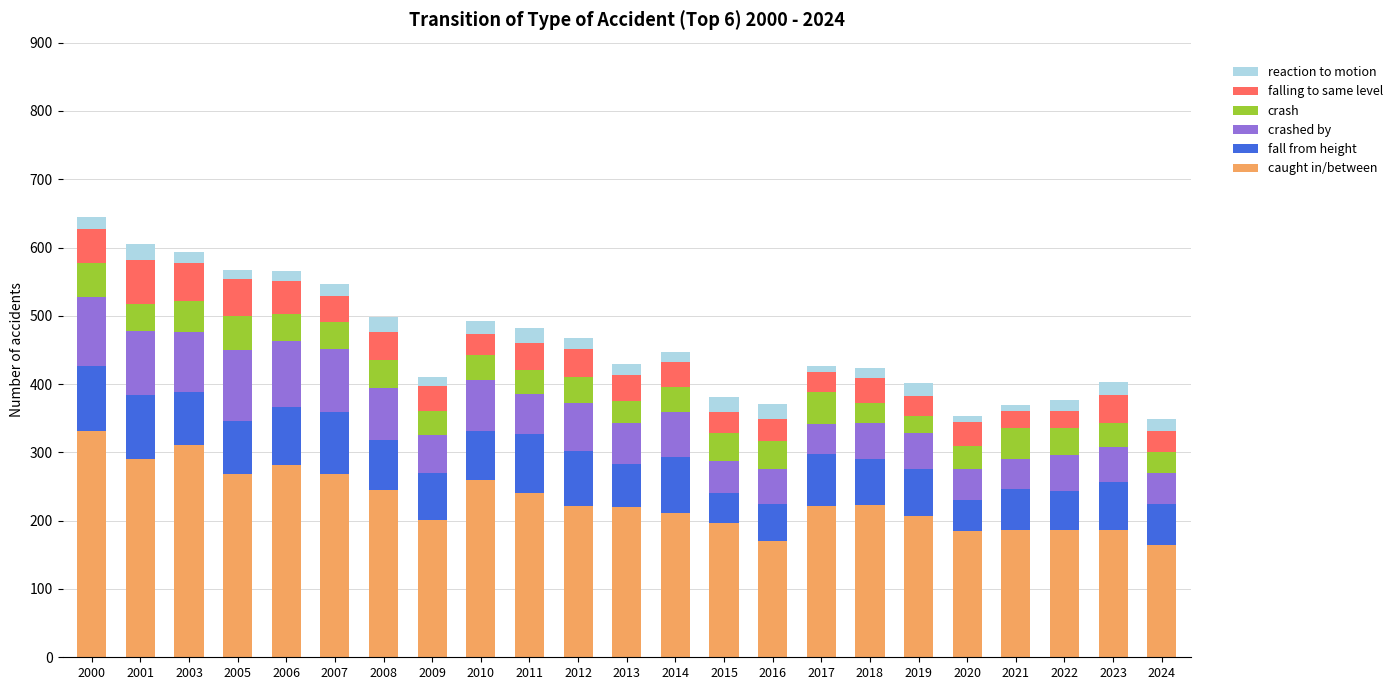

What are all the series names shown in the legend?

reaction to motion, falling to same level, crash, crashed by, fall from height, caught in/between